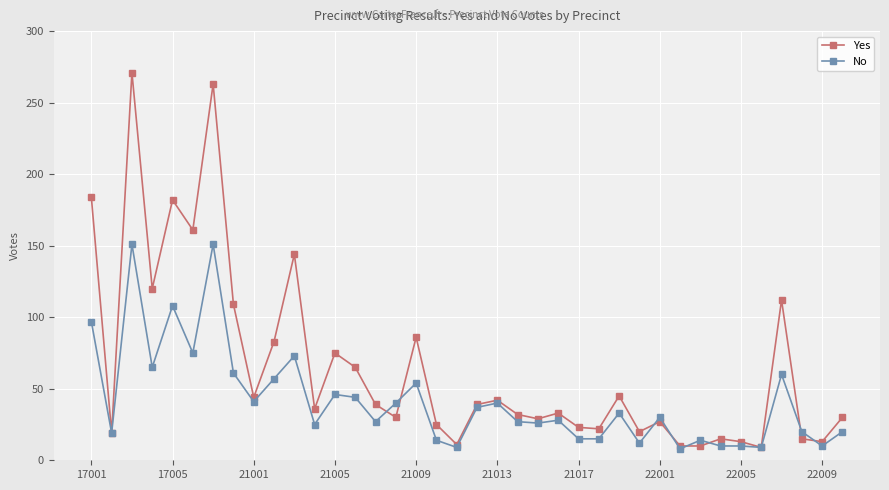

Rank the series by their maximum value, from highest to lowest.

Yes, No